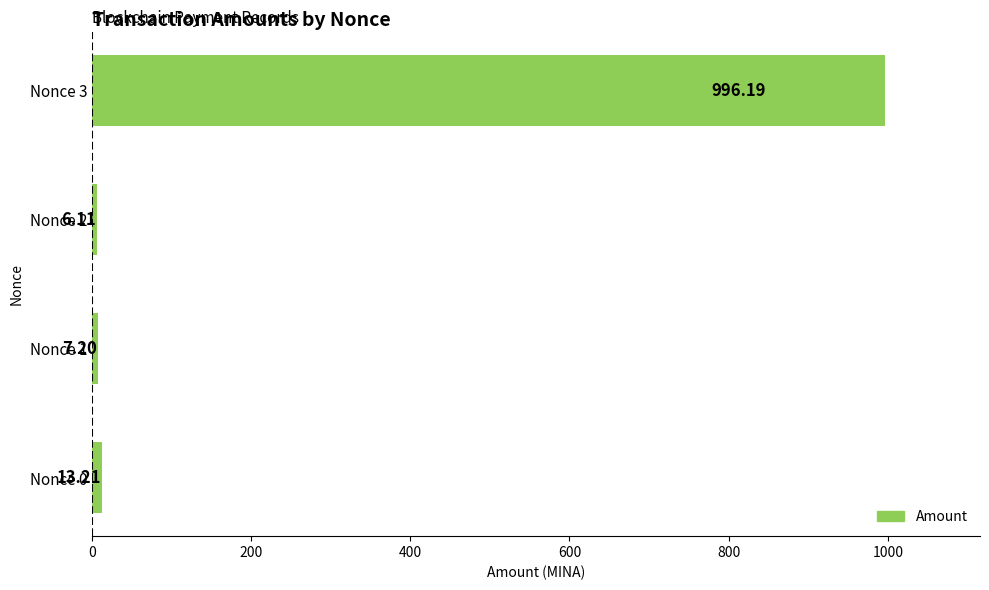

Which has a higher value, Nonce 0 or Nonce 2?

Nonce 0